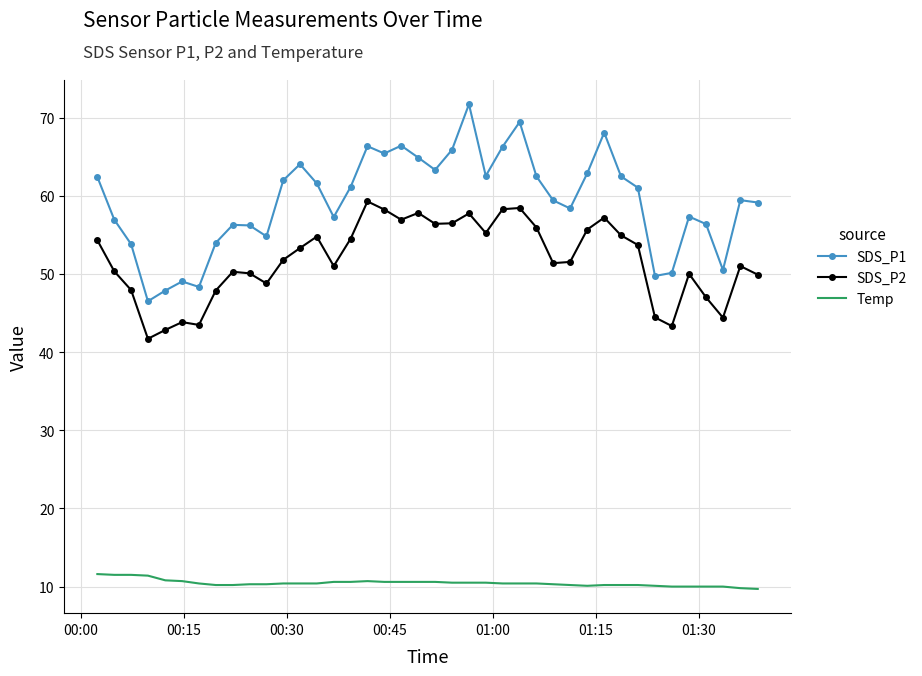

Rank the series by their average value, from lowest to highest.

Temp, SDS_P2, SDS_P1